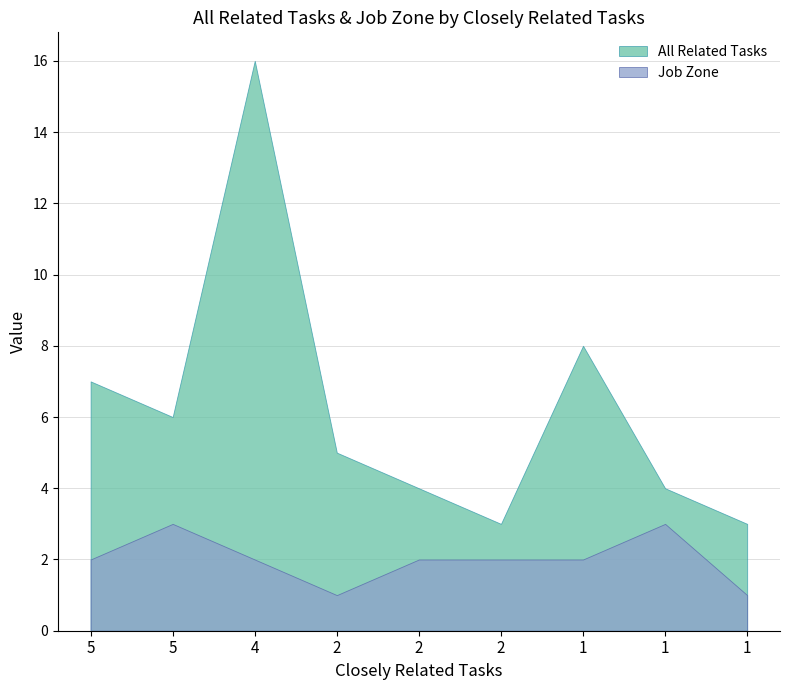

At which label does All Related Tasks first exceed 5?

5